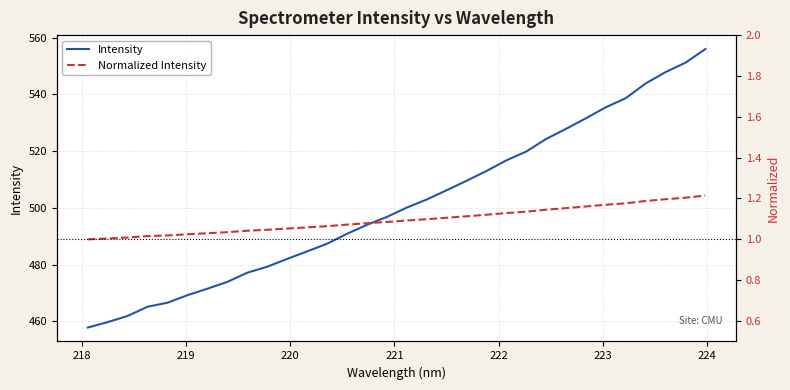

Which series has the widest spread of values?

Intensity